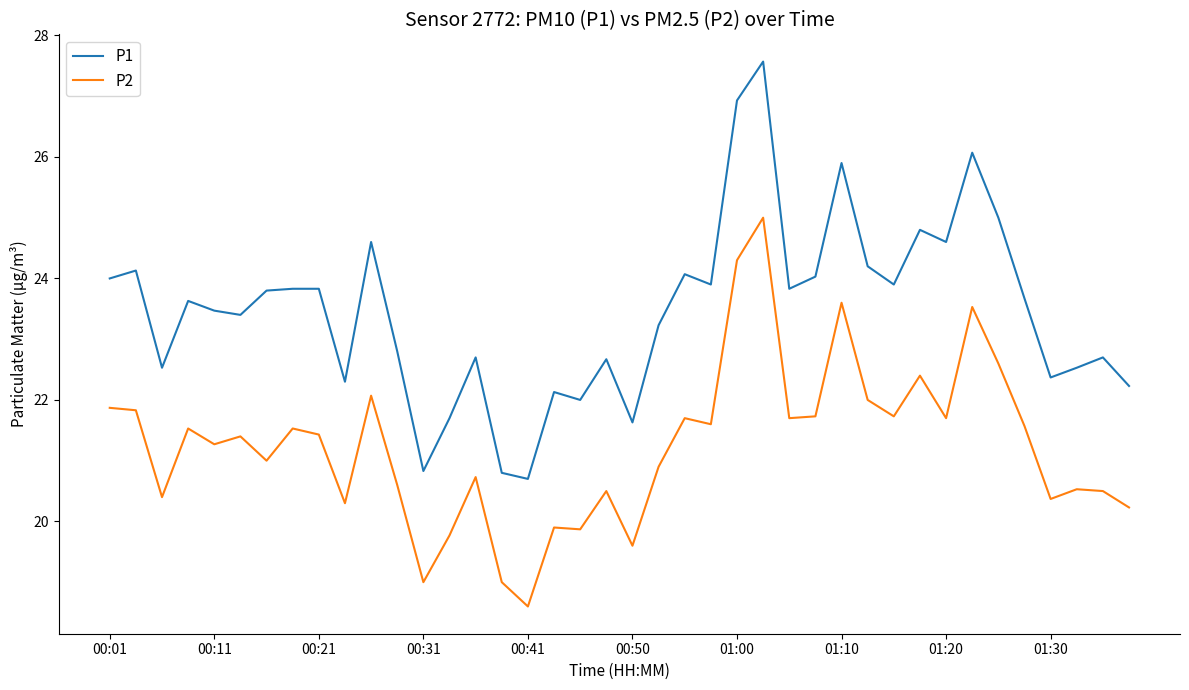

Which series has the widest spread of values?

P1